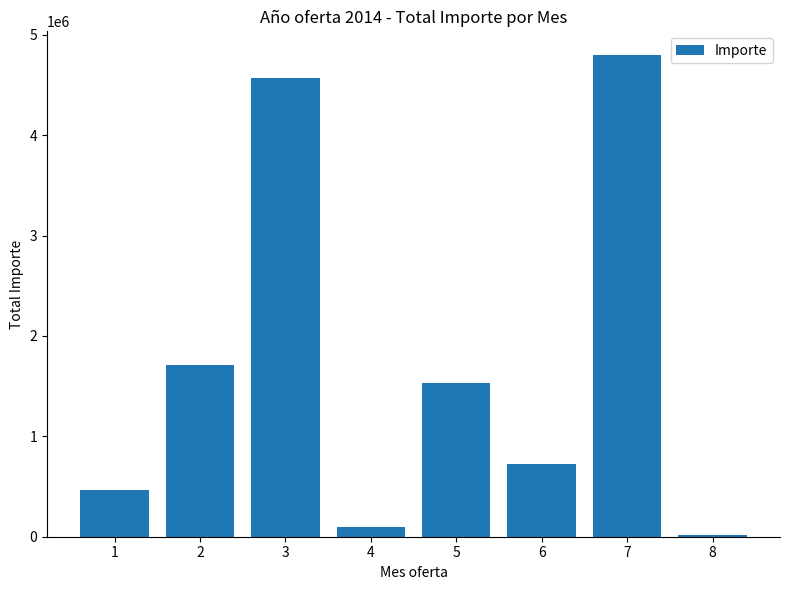

What is the smallest value displayed?

16924.1